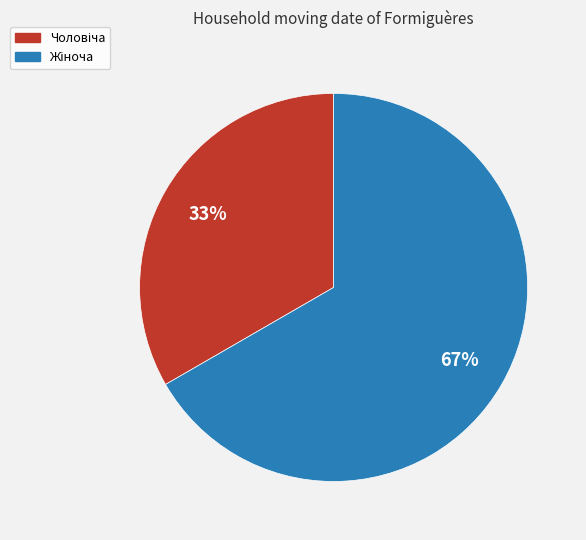

To the nearest percent, what is the average slice percentage?

50%